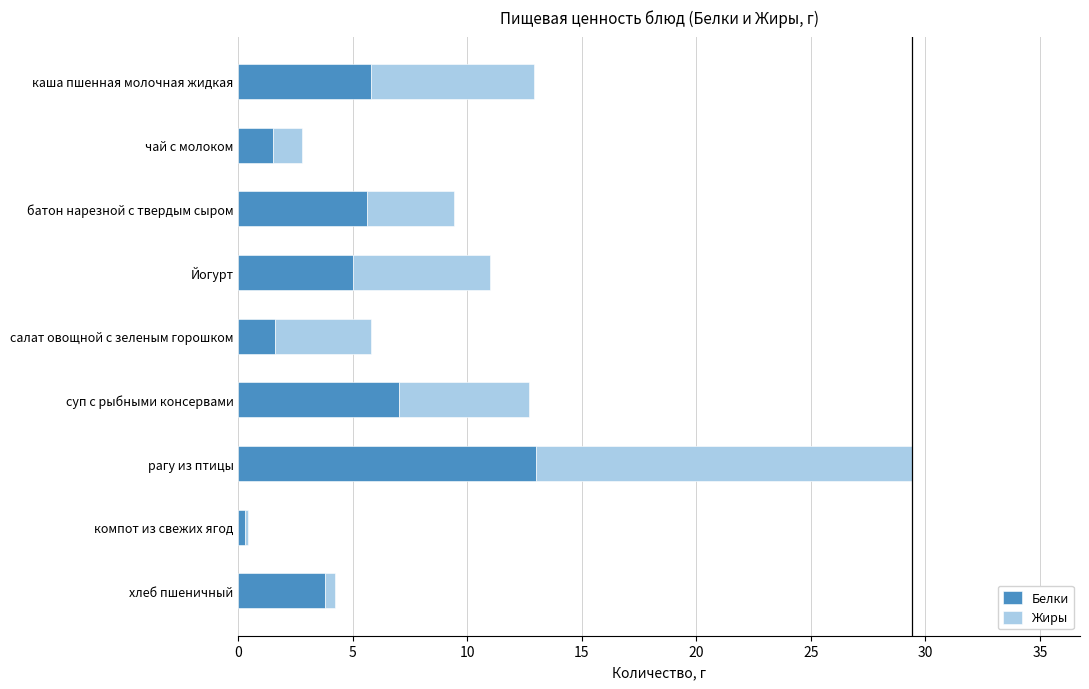

Read the Белки value at чай с молоком.

1.5